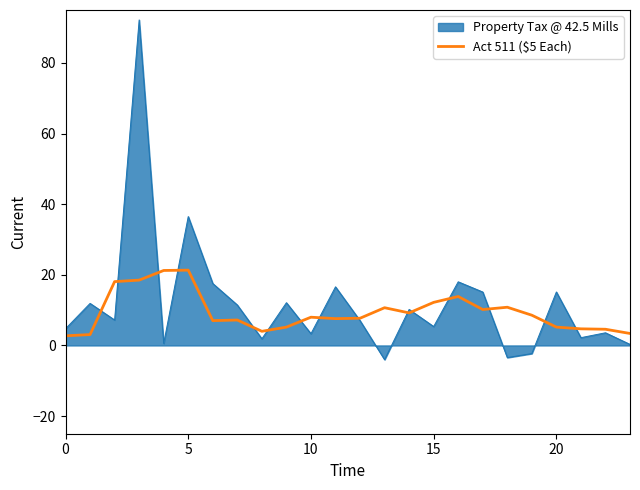

Does the chart display data point markers on the line(s)?

No